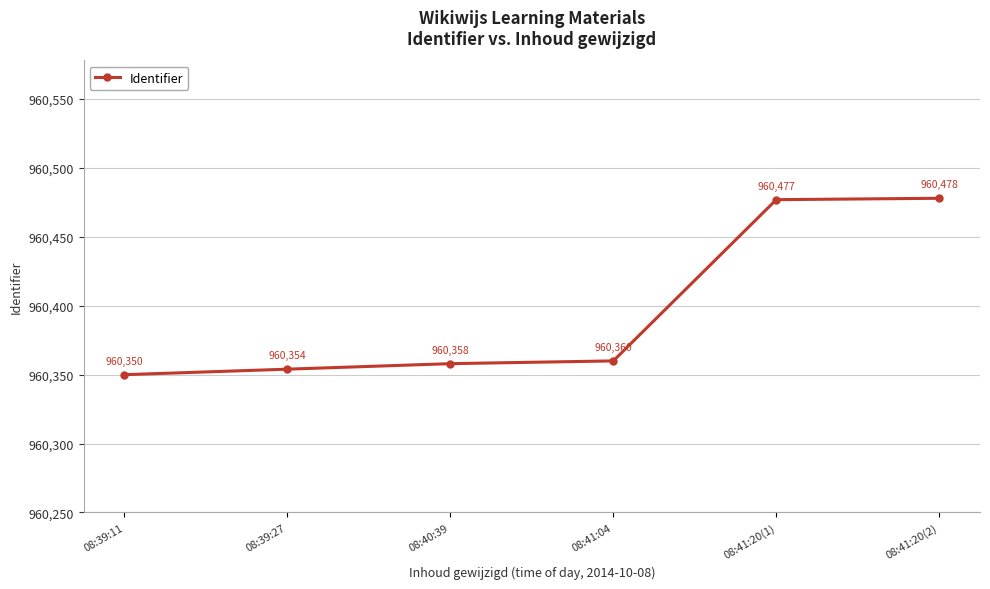

Does the chart display data point markers on the line(s)?

Yes